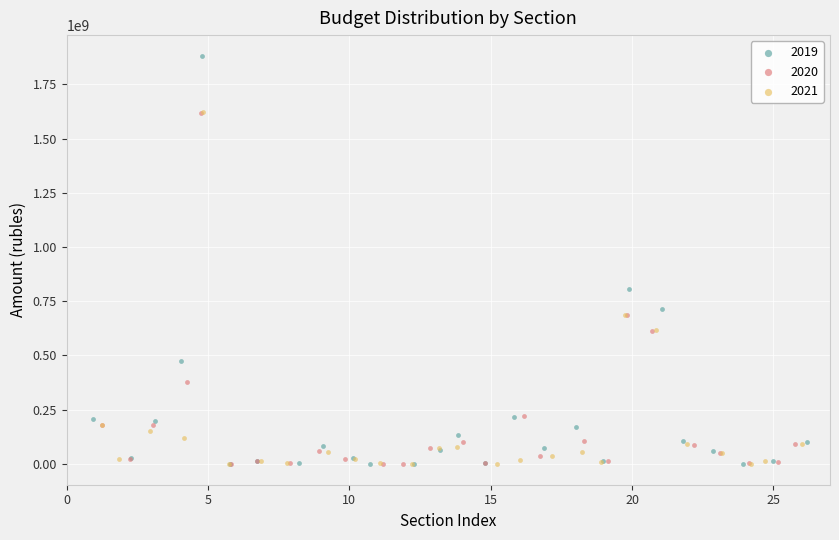

Which series has the widest spread of Y values?

2019